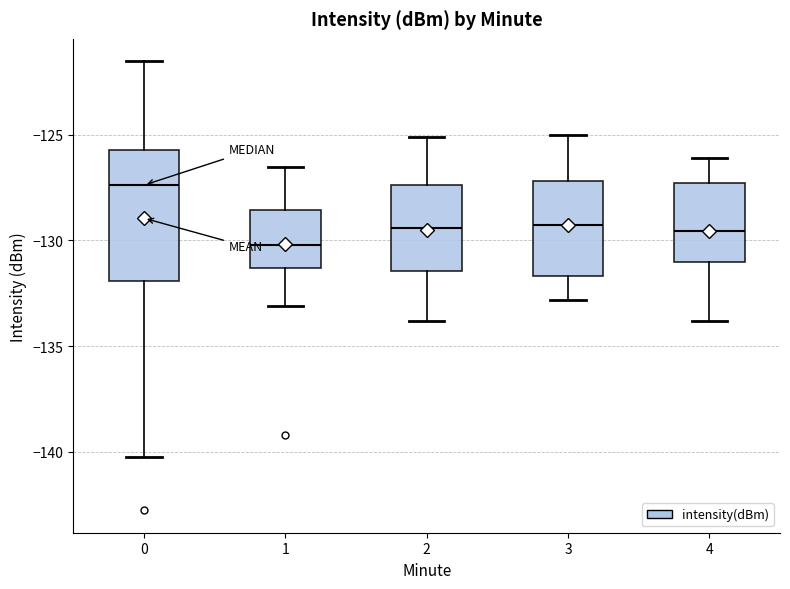

Where does the median line of the box at x = 2 sit on the y-axis? The values are not printed on the chart, so give them approximately, as read against the axis.

-129.5